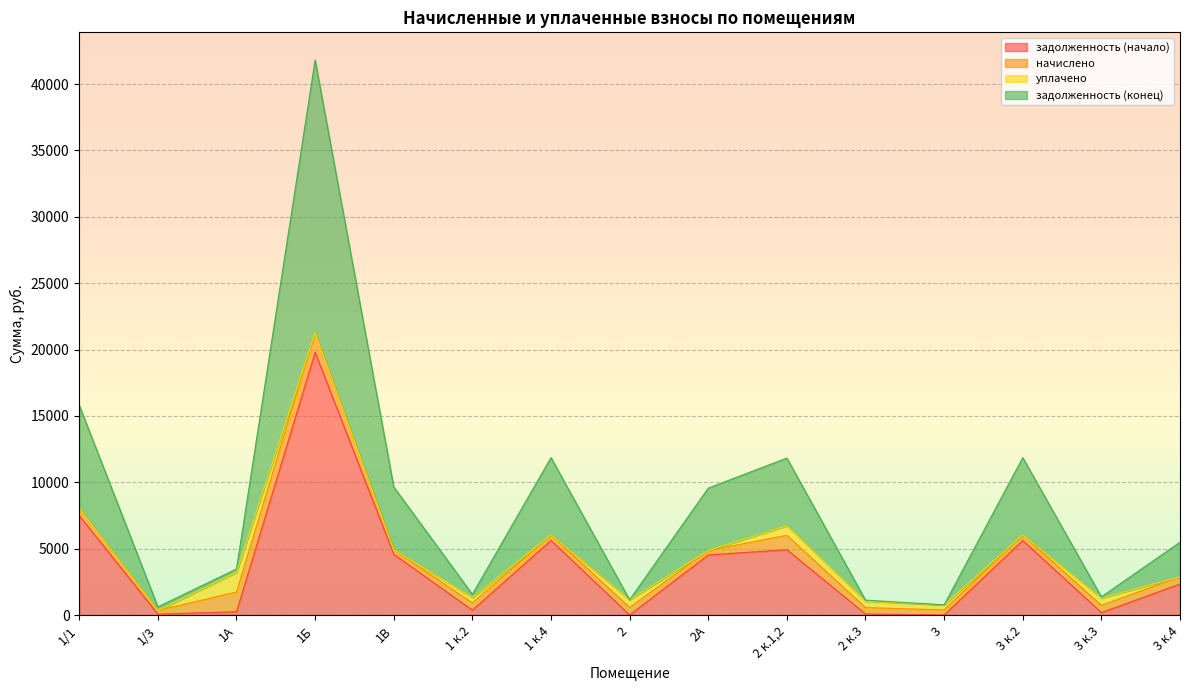

Between 1Б and 2А, which series saw the biggest shift?

задолженность (конец)